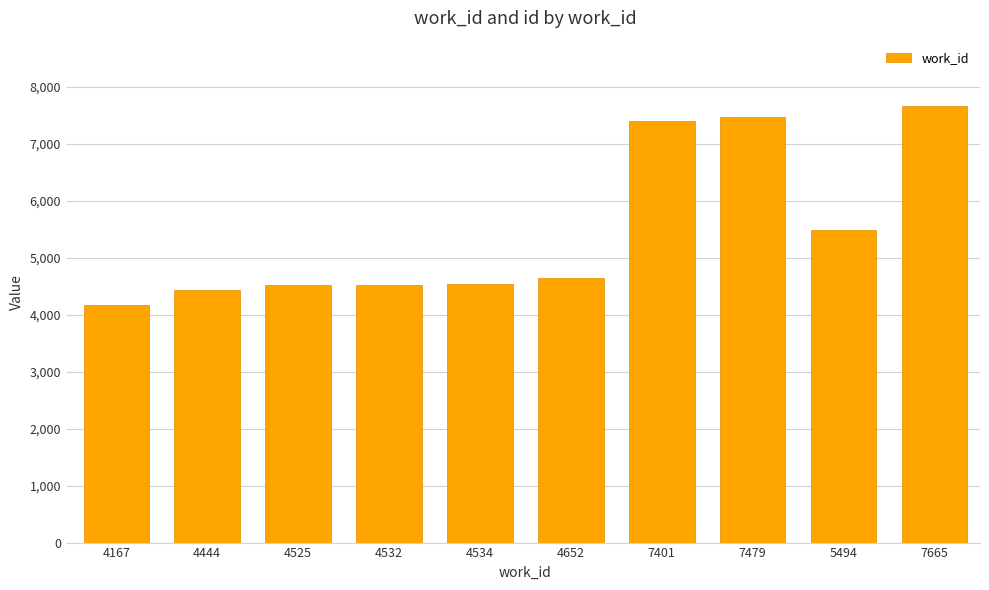

At which category does the chart reach its peak across all series?

7665